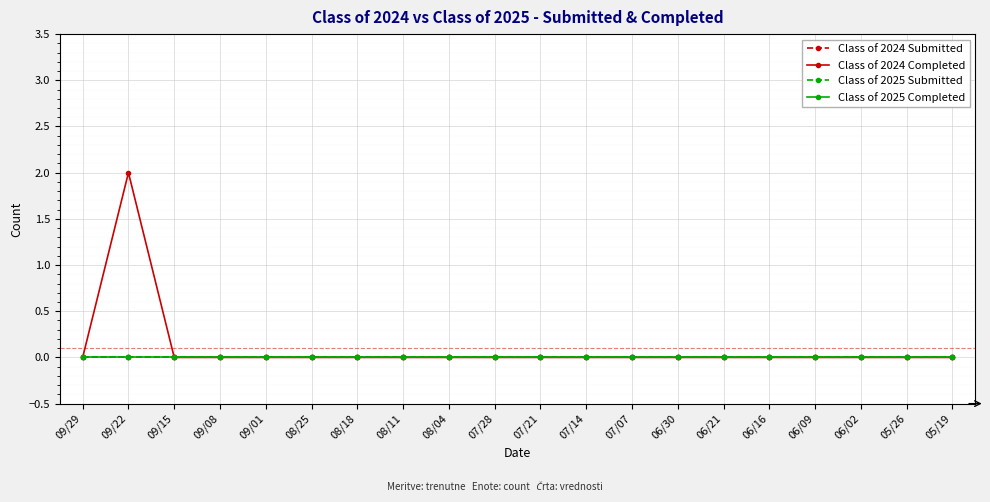

Is this an area chart (filled region under the line)?

No